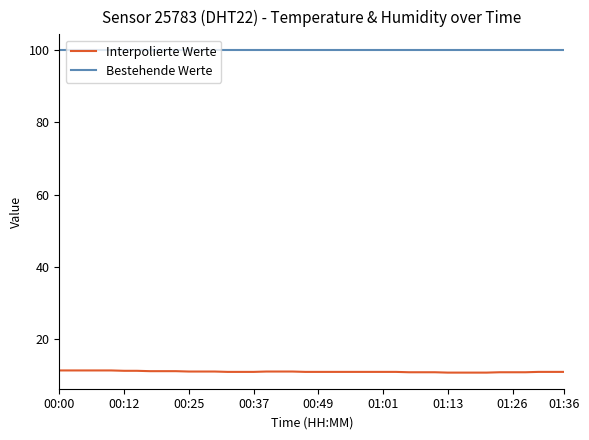

What is the minimum value shown in the chart?

10.8